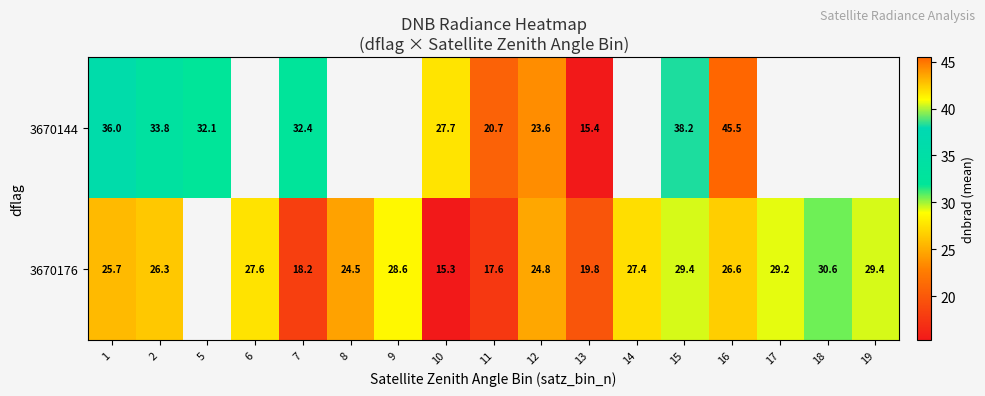

What is the minimum value shown in the chart?

15.3